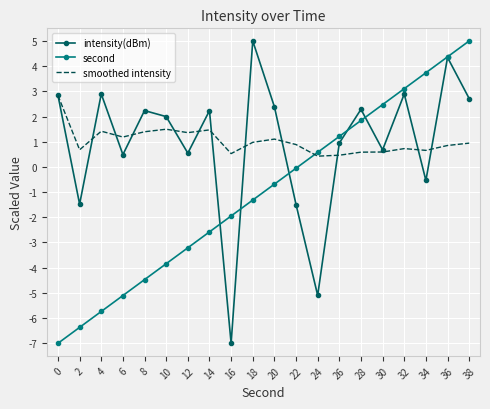

After their last crossing, which series has the higher values: second or intensity(dBm)?

second